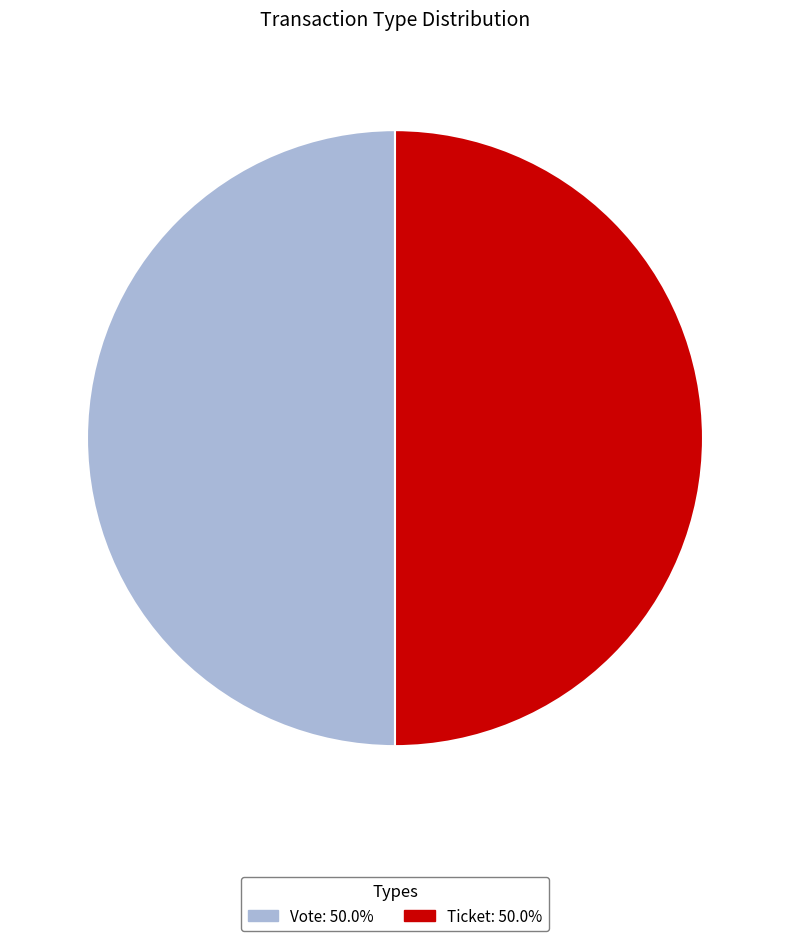

How many segments does this pie chart have?

2